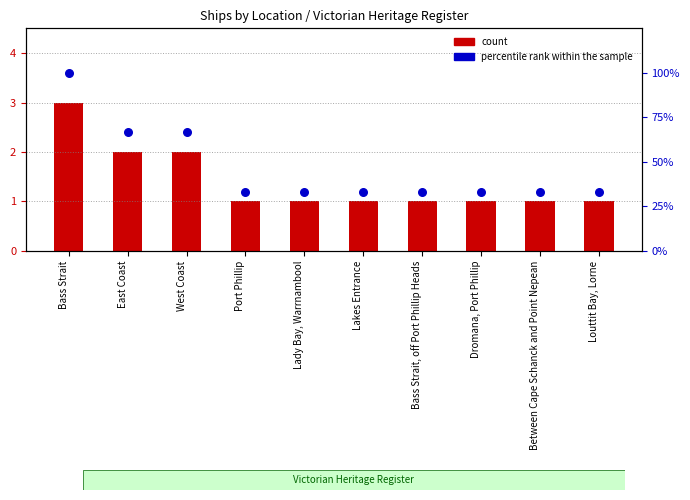

What is the total value across all series at Between Cape Schanck and Point Nepean?

34.3